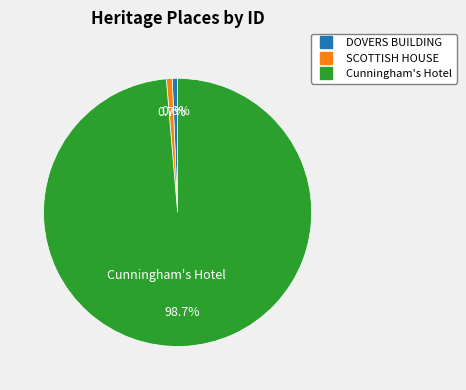

To the nearest percent, what is the difference between the DOVERS BUILDING and Cunningham's Hotel slice percentages?

98%